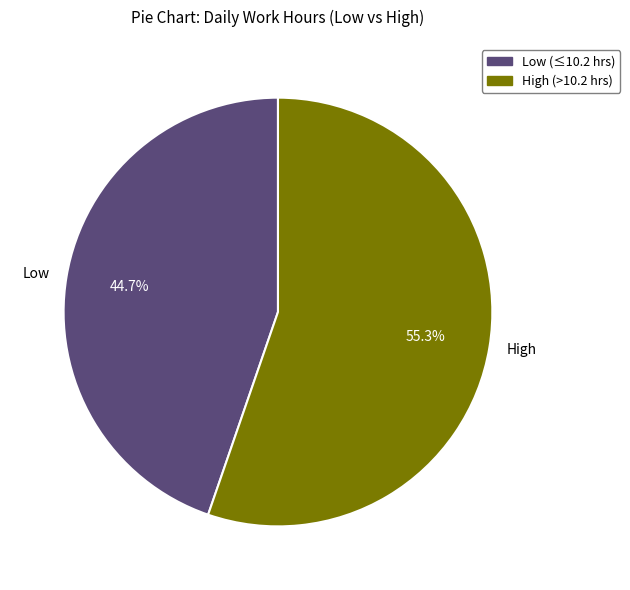

Rank the categories by value from lowest to highest.

Low, High